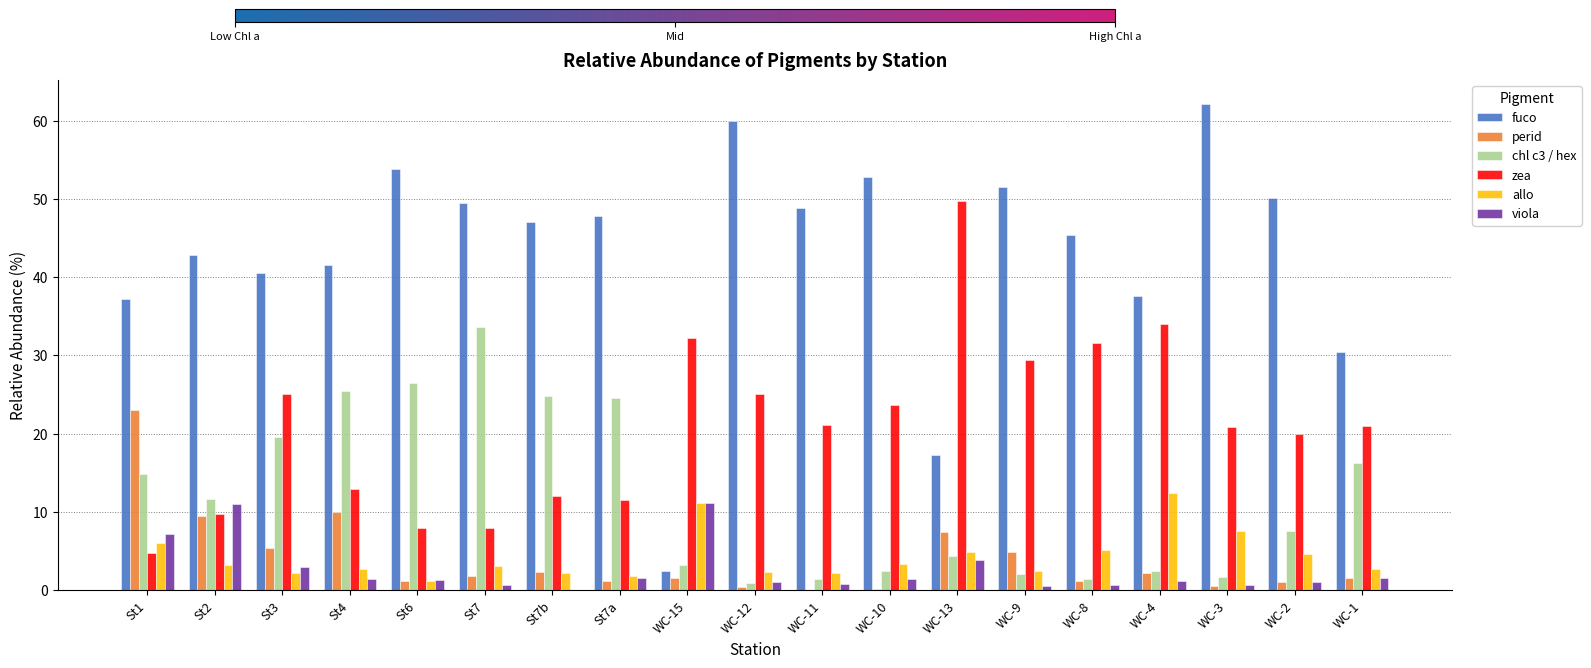

Which series changed the most between St7b and WC-15?

fuco